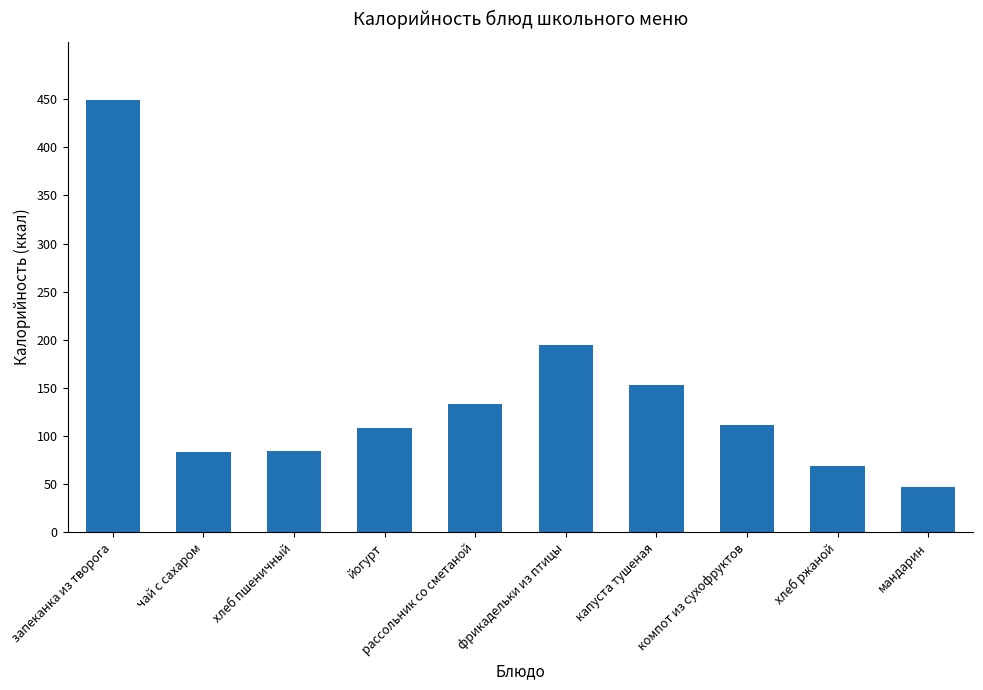

What is the average value?

143.4